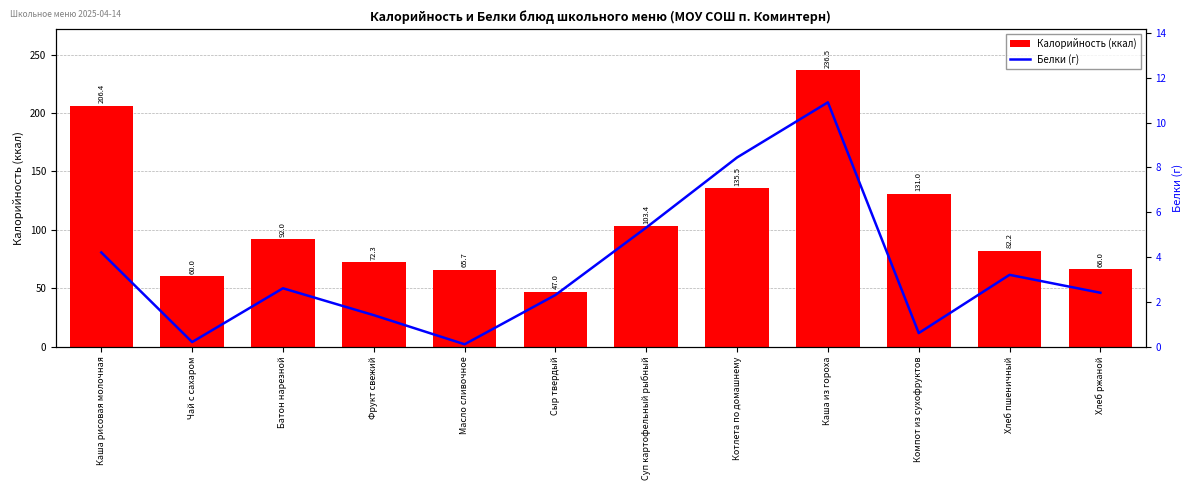

Where is Белки (г) nearest to the value 5?

Суп картофельный рыбный